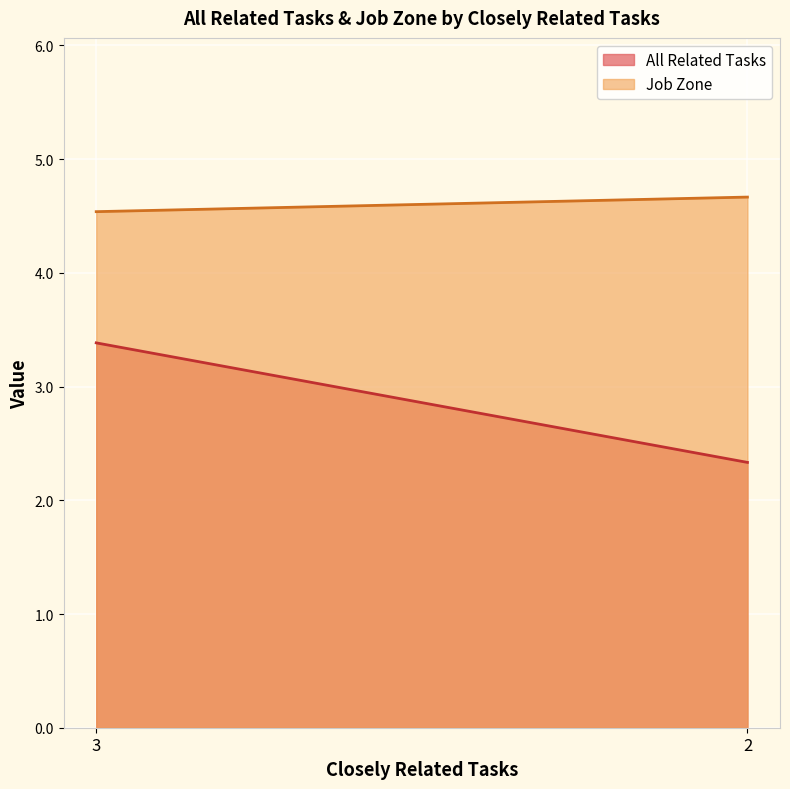

What is the average value of the Job Zone series?

4.6